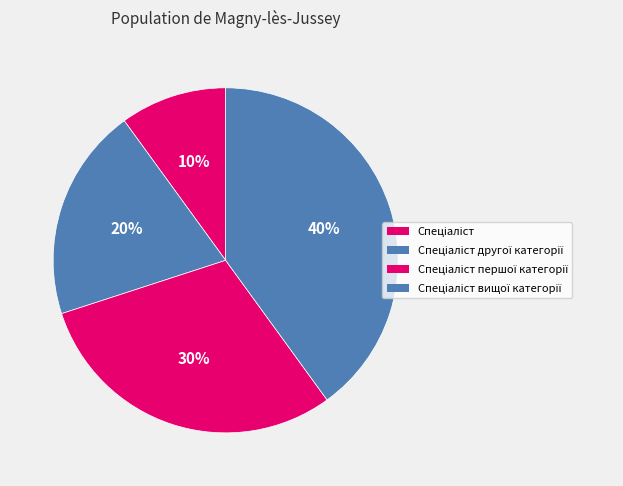

To the nearest percent, what percentage of the pie is Спеціаліст вищої категорії?

40%